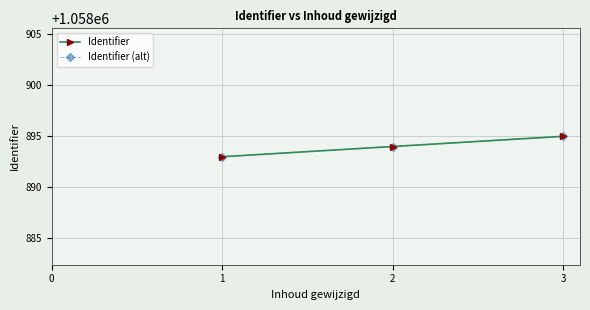

How many values in the Identifier series are below 1058894?

1